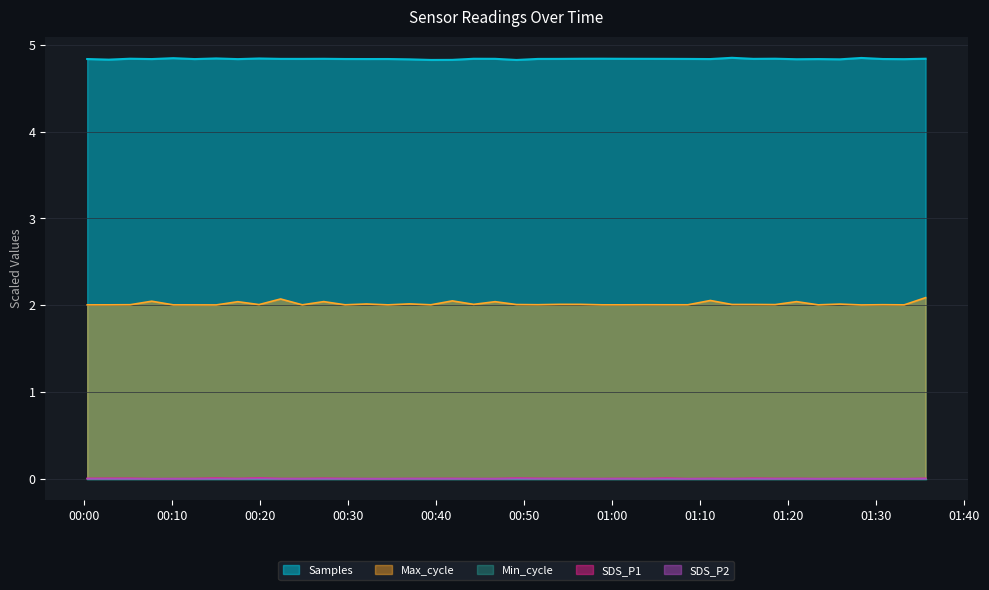

True or false: Max_cycle and SDS_P1 intersect in this chart.

False